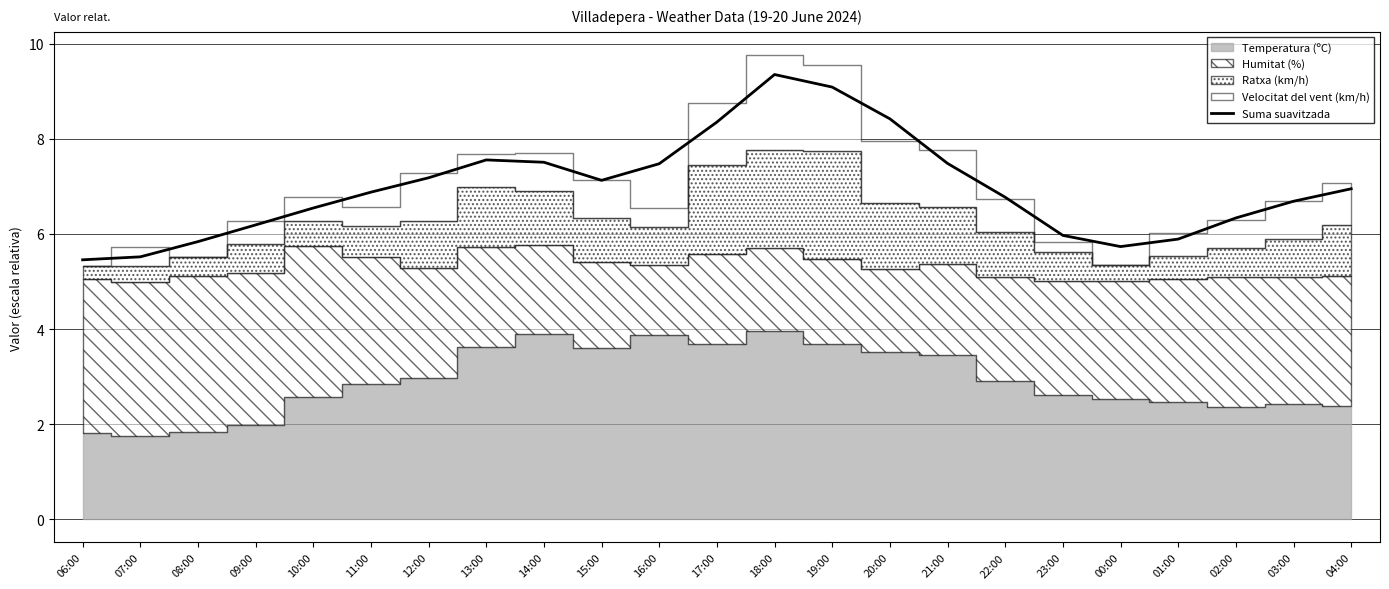

Rank the categories by value from highest to lowest.

18:00, 19:00, 20:00, 17:00, 13:00, 14:00, 21:00, 16:00, 12:00, 15:00, 04:00, 11:00, 22:00, 03:00, 10:00, 02:00, 09:00, 23:00, 01:00, 08:00, 00:00, 07:00, 06:00